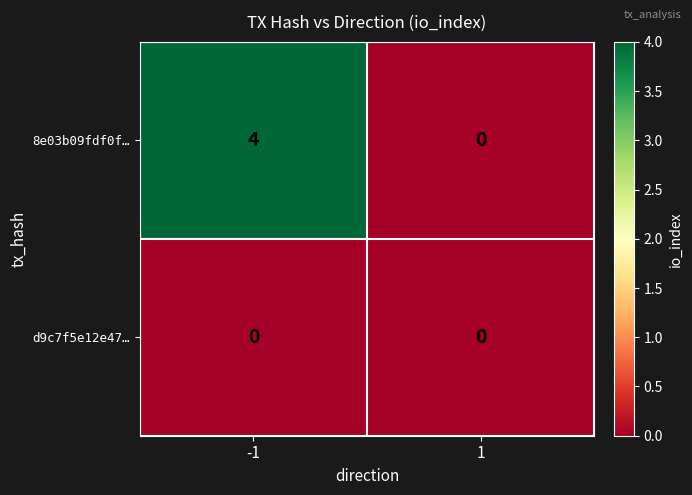

Is it true that 8e03b09fdf0f… equals 0 at 1?

True